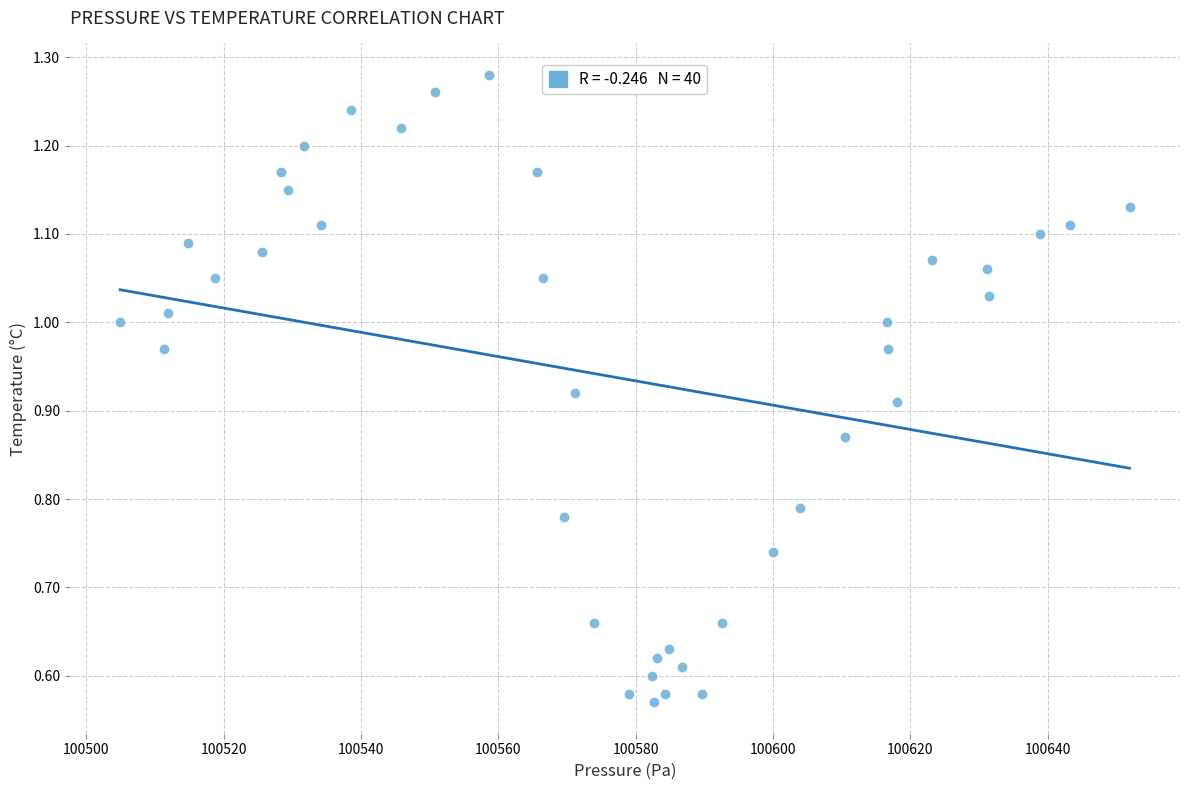

What is the range of X values (max minus min)?

147.0